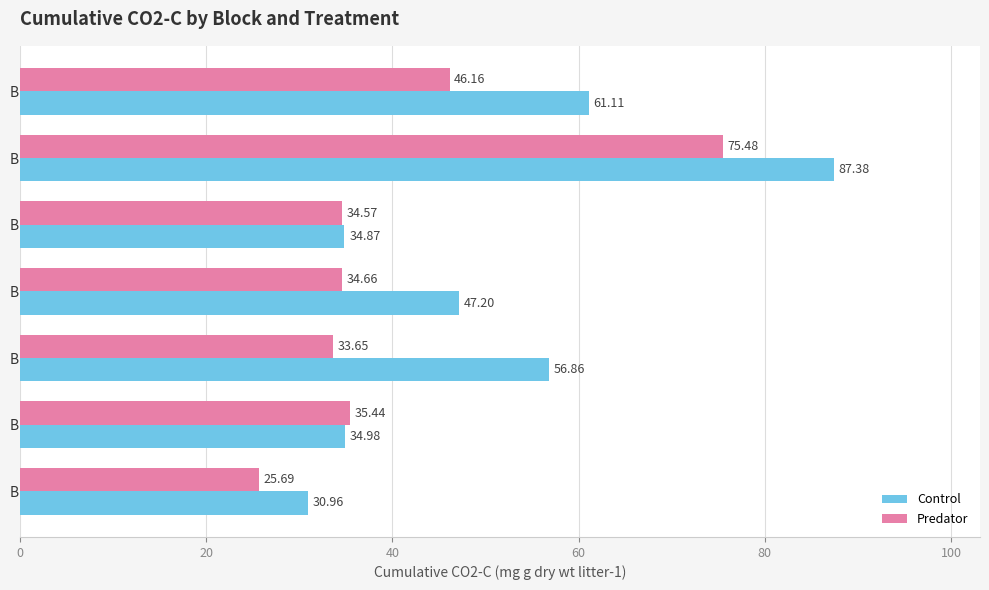

Between Block 1 and Block 2, which series saw the biggest shift?

Predator